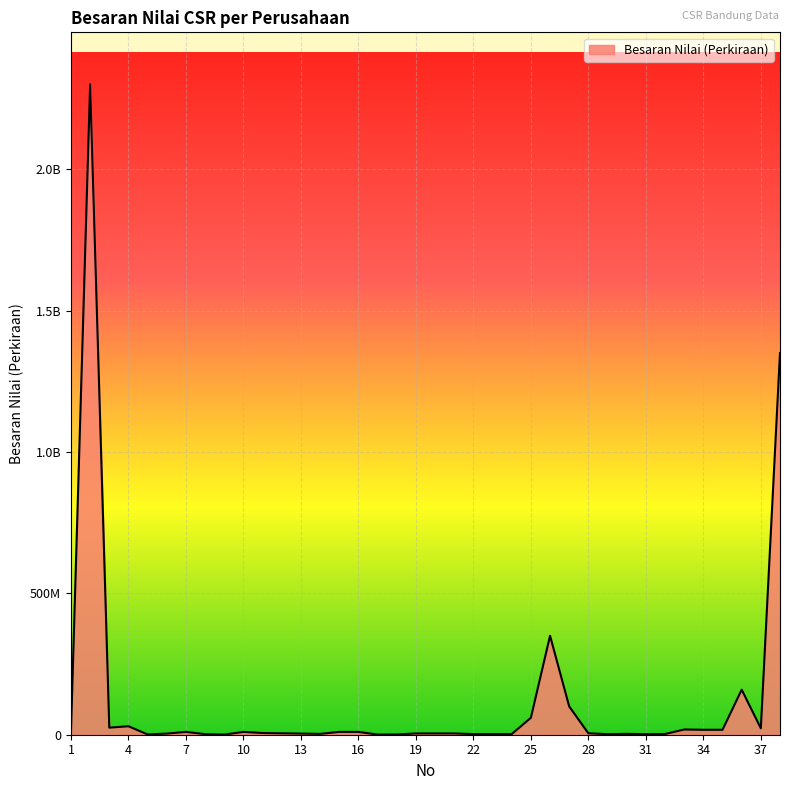

Where is the first local maximum?

2